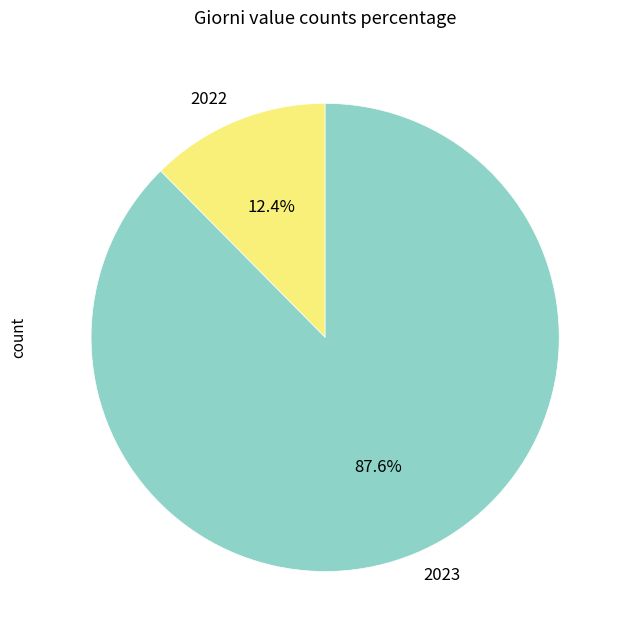

Combined, what portion of the pie is 2023 and 2022?

100.0%